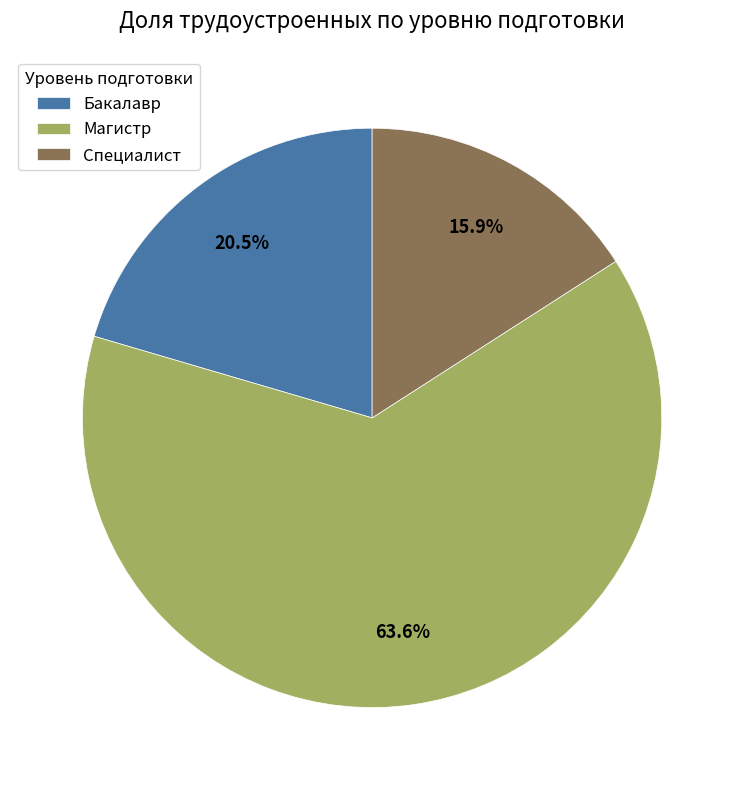

How many segments does this pie chart have?

3